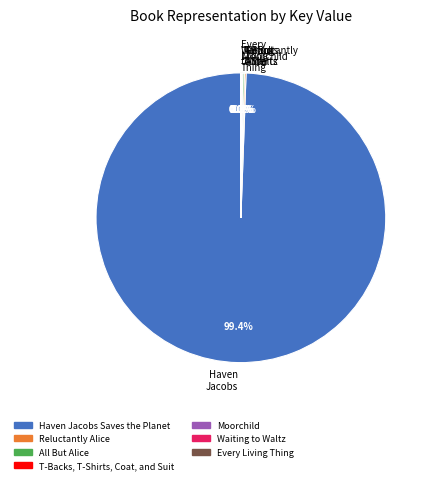

Is there any slice that represents more than half of the pie?

Yes